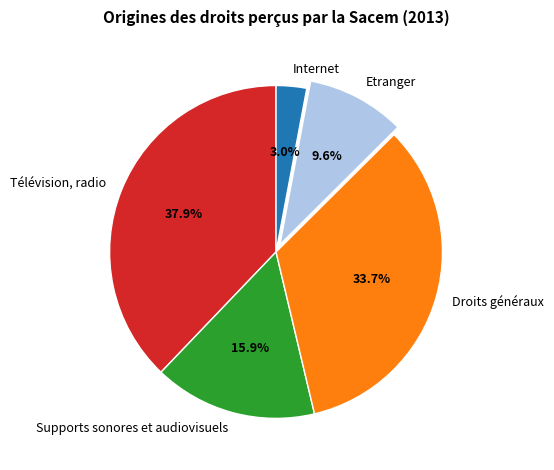

Does any single category account for the majority?

No